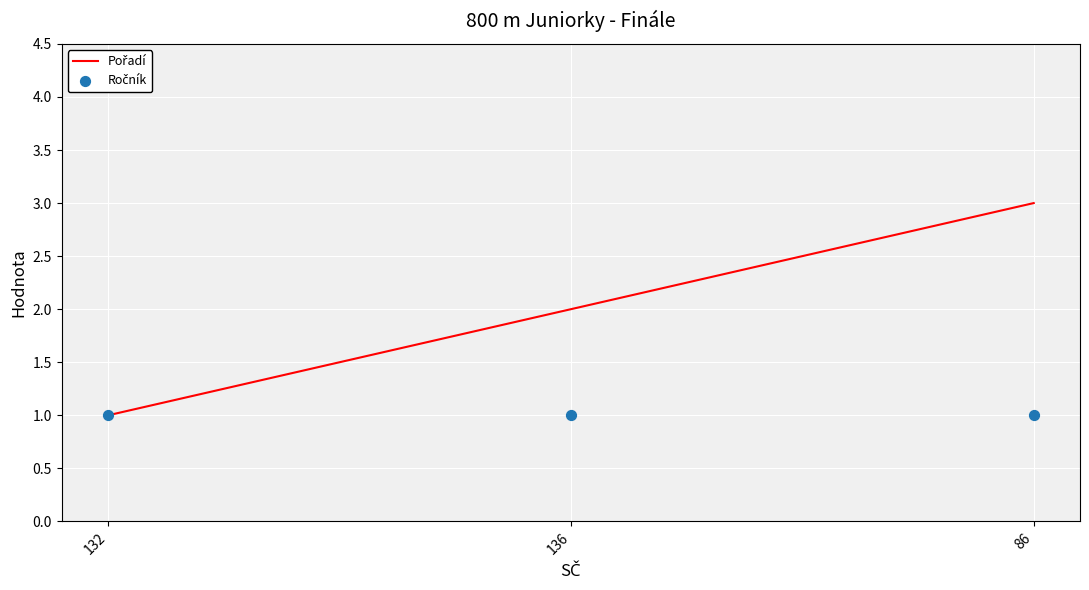

Which series has the largest total across all categories?

Pořadí